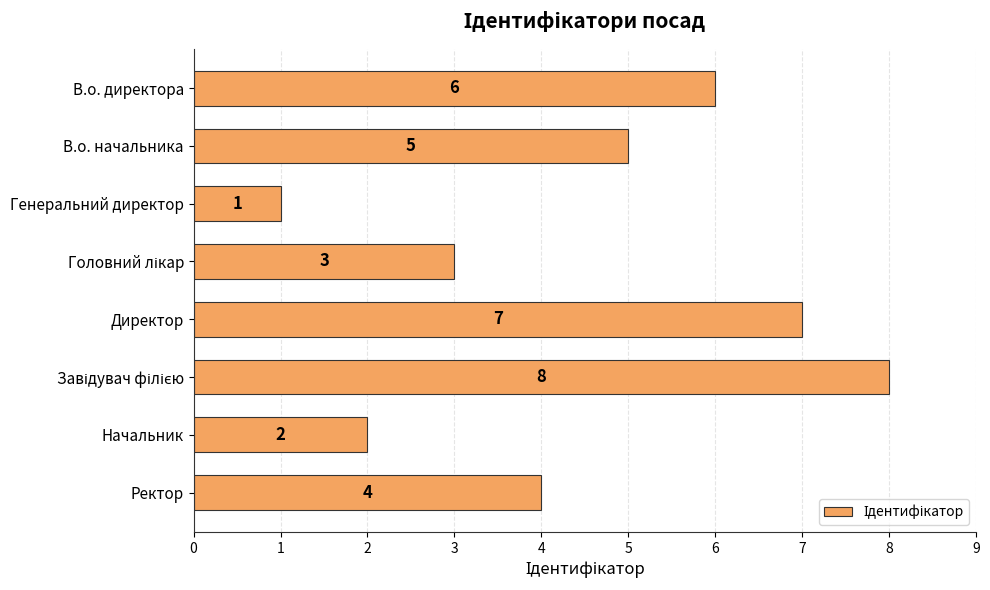

The chart shows a value of 6 at В.о. директора. True or false?

True